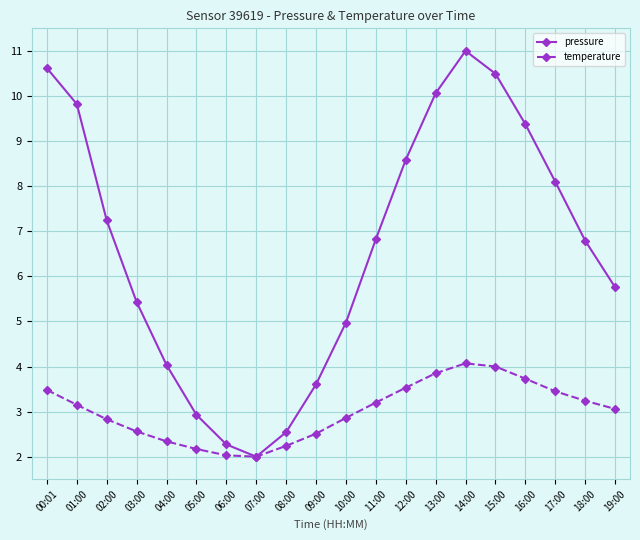

List the series in order of their overall mean, highest first.

pressure, temperature